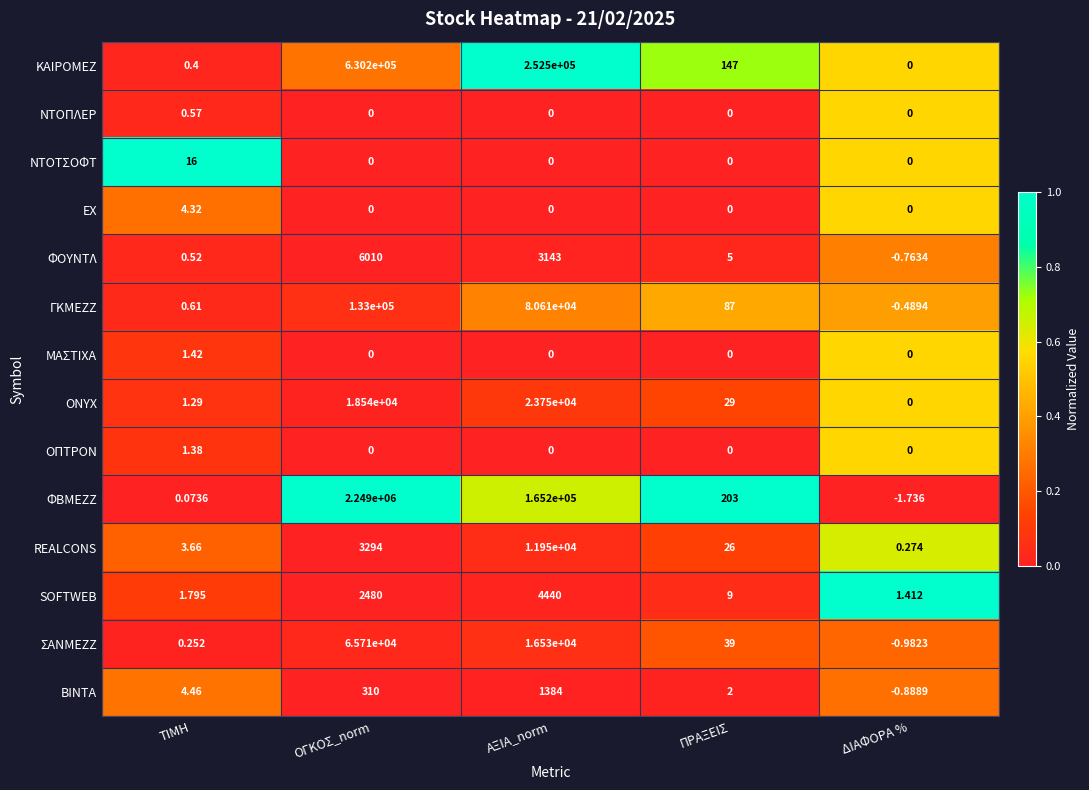

How many values in ΒΙΝΤΑ are above zero?

4